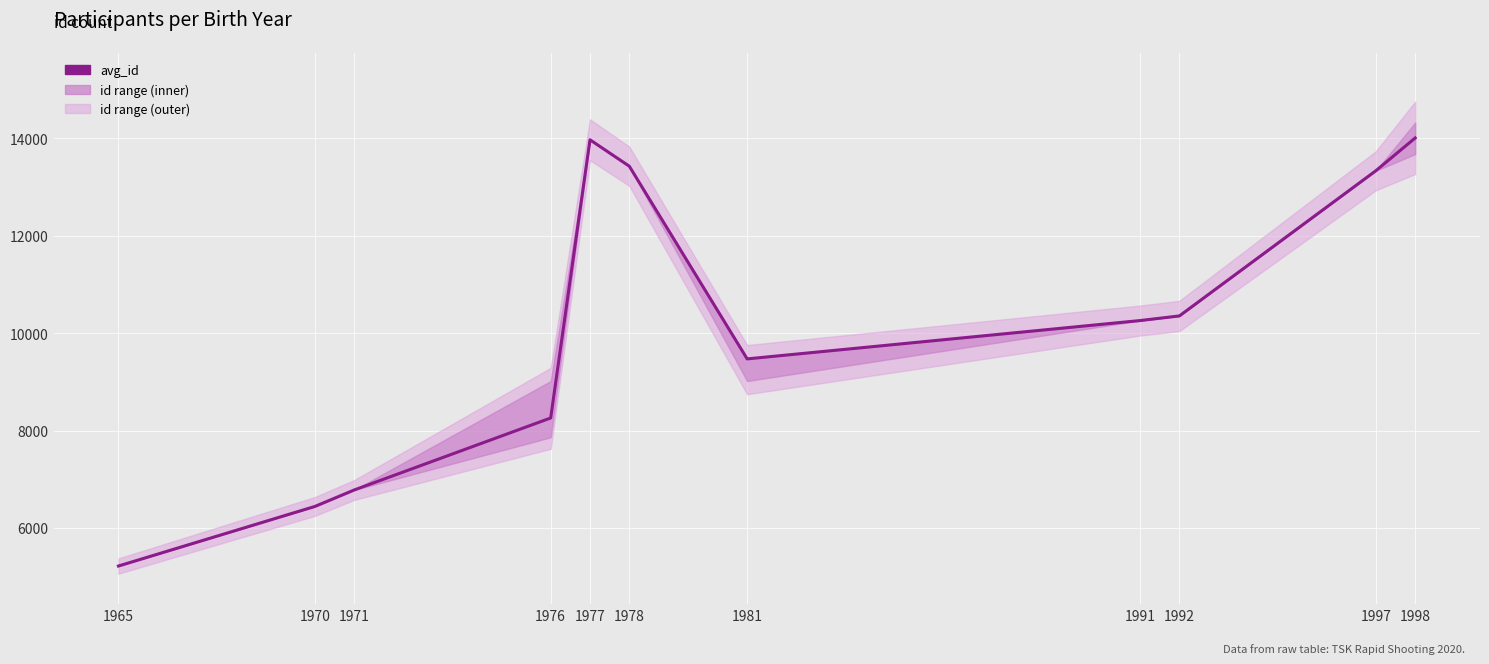

How many data points does each series have?

11